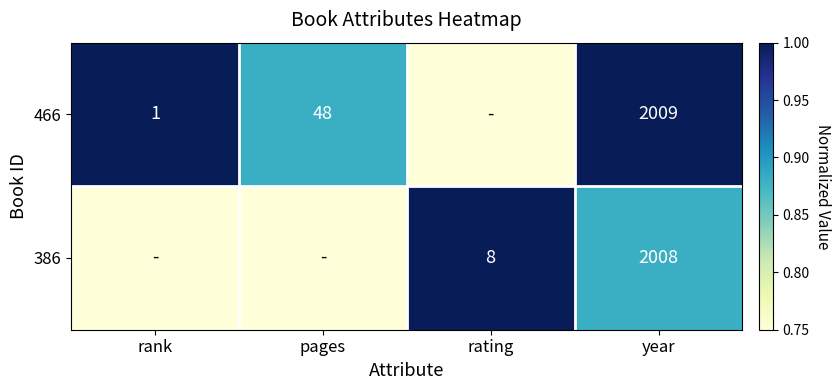

What is the maximum value shown in the chart?

1.0